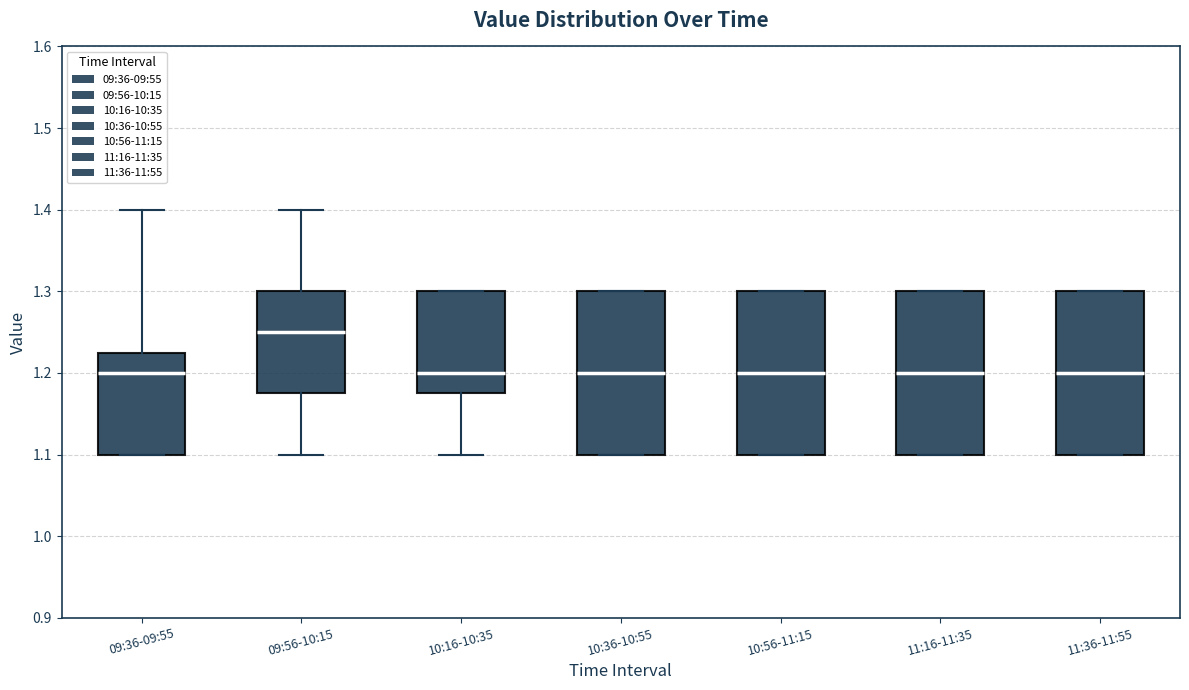

Where is the upper edge of the box for 11:36-11:55 on the y-axis? The values are not printed on the chart, so give them approximately, as read against the axis.

1.30